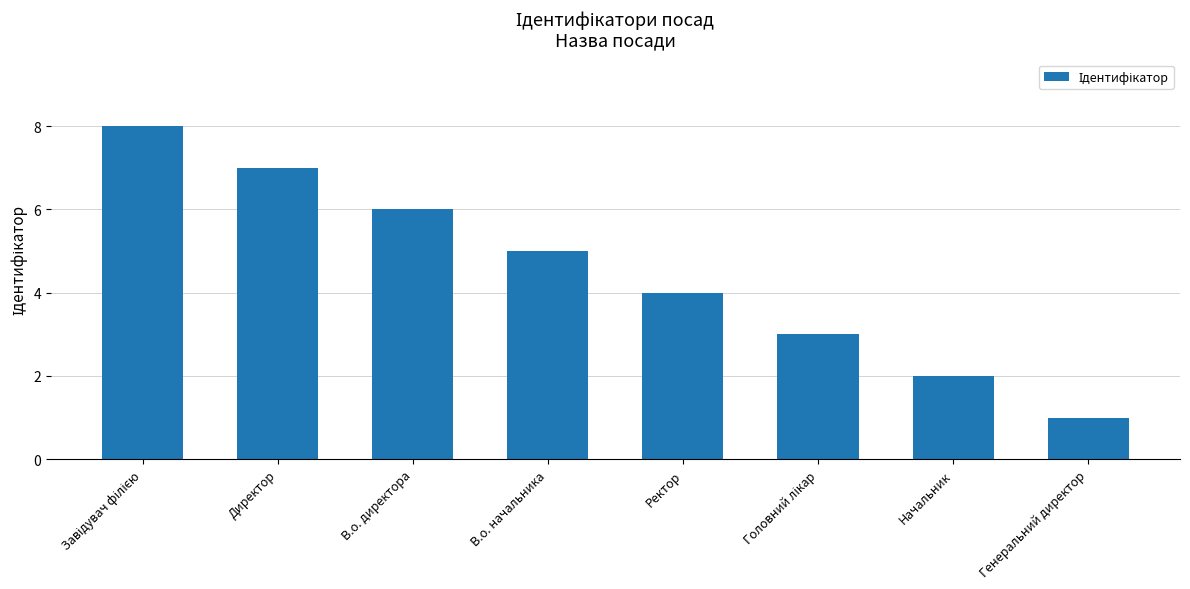

What is the difference between the maximum and minimum values?

7